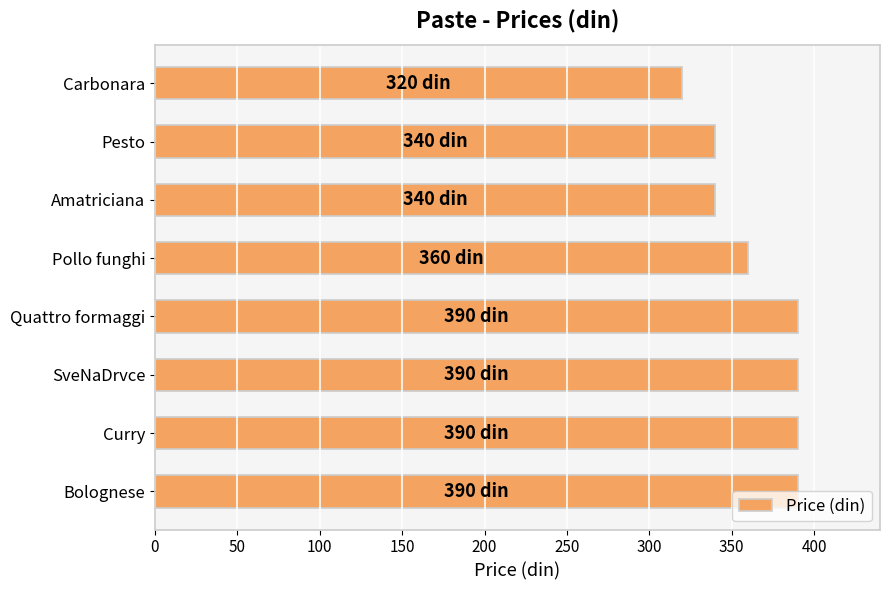

At which category does the chart reach its minimum across all series?

Carbonara